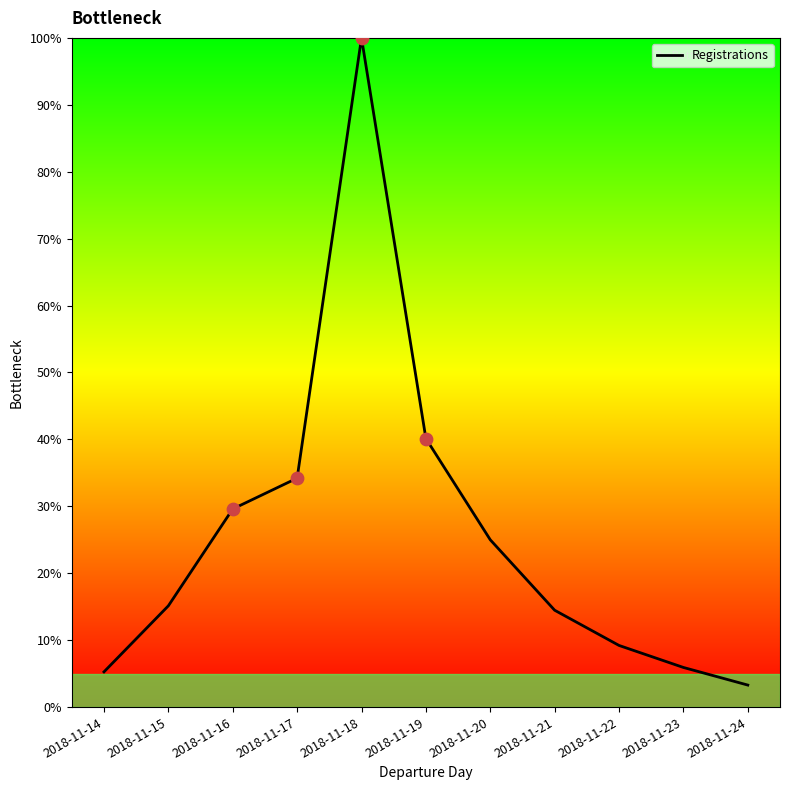

What is the change in value from 2018-11-22 to 2018-11-24?

-0.1